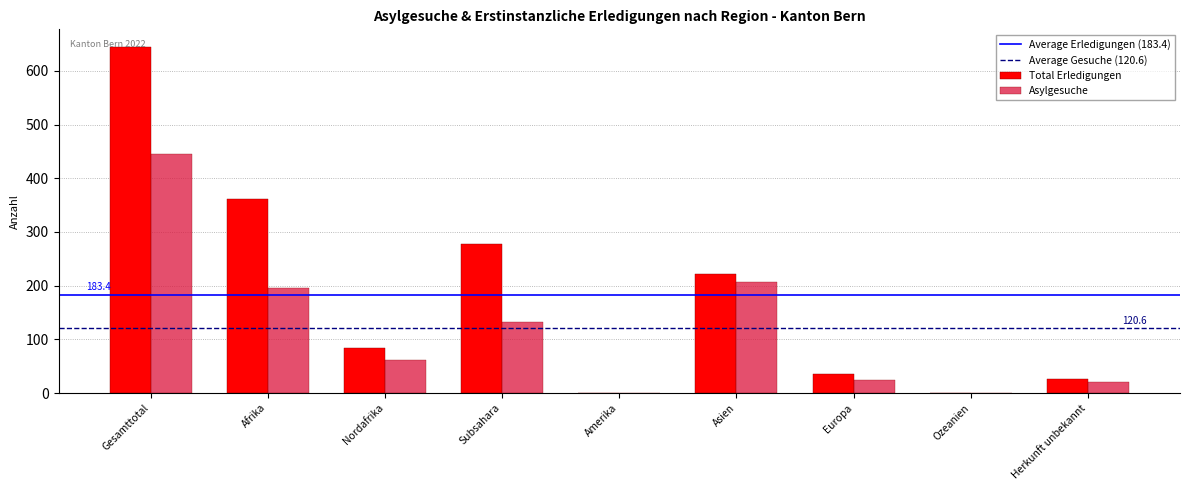

What is the maximum value for Total Erledigungen?

645